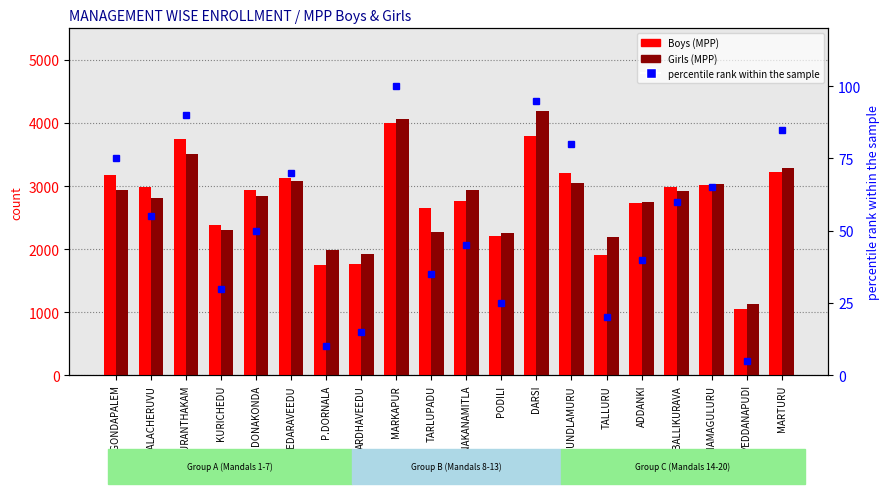

What are all the series names shown in the legend?

Boys (MPP), Girls (MPP), percentile rank within the sample